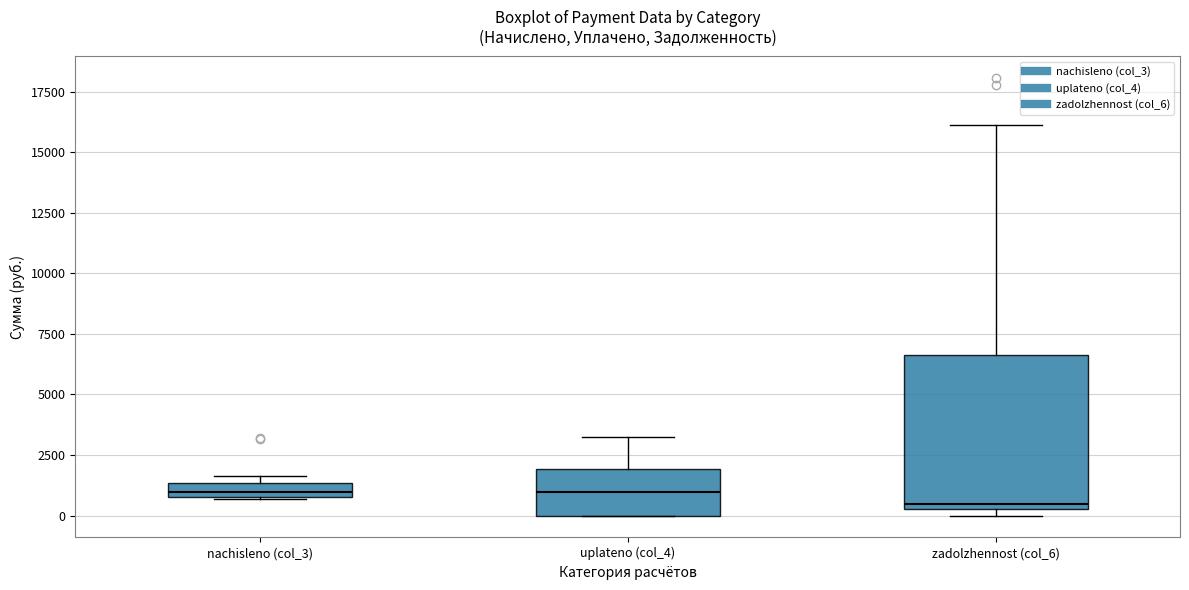

Where does the median line of the box for nachisleno (col_3) sit on the y-axis? The values are not printed on the chart, so give them approximately, as read against the axis.

1000